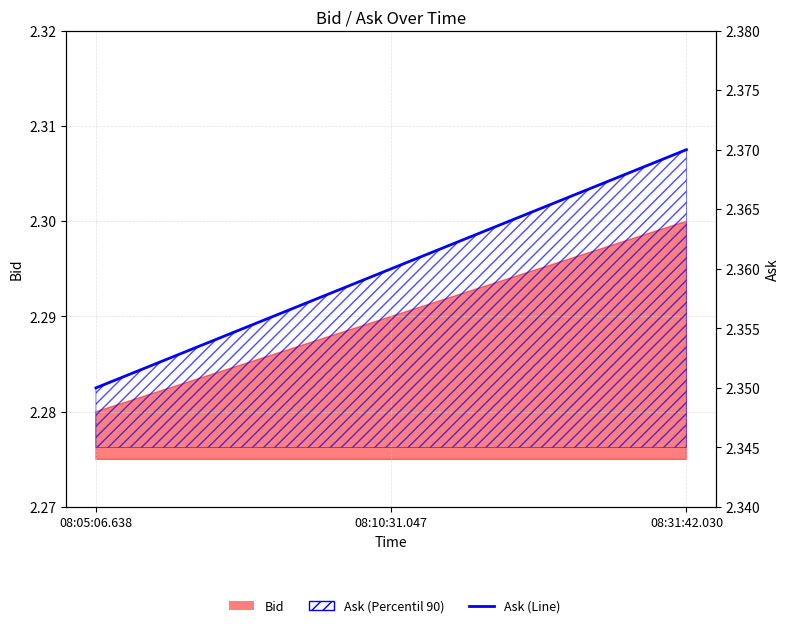

How many lines are shown in the chart?

1